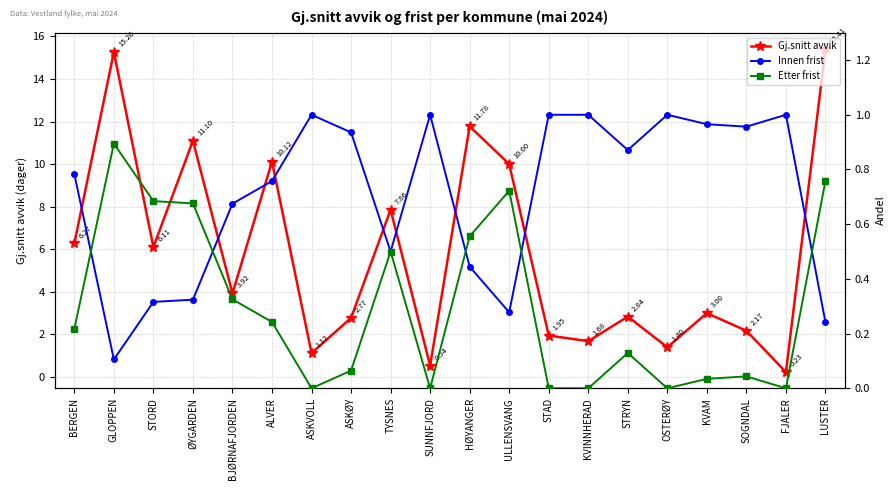

What is the label of the 16th point from the left?

OSTERØY